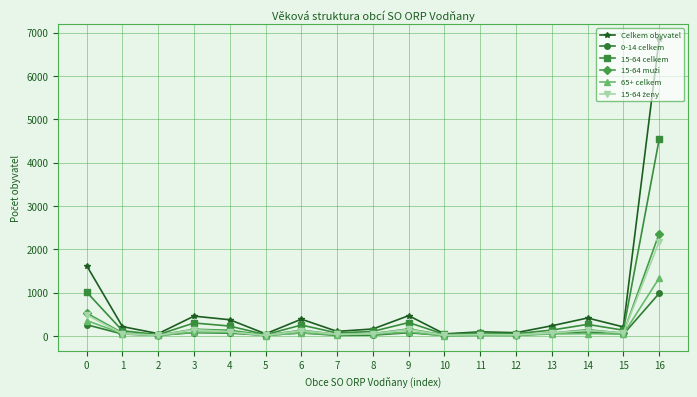

What value does the 0-14 celkem series have at 0, to the nearest 50?

250